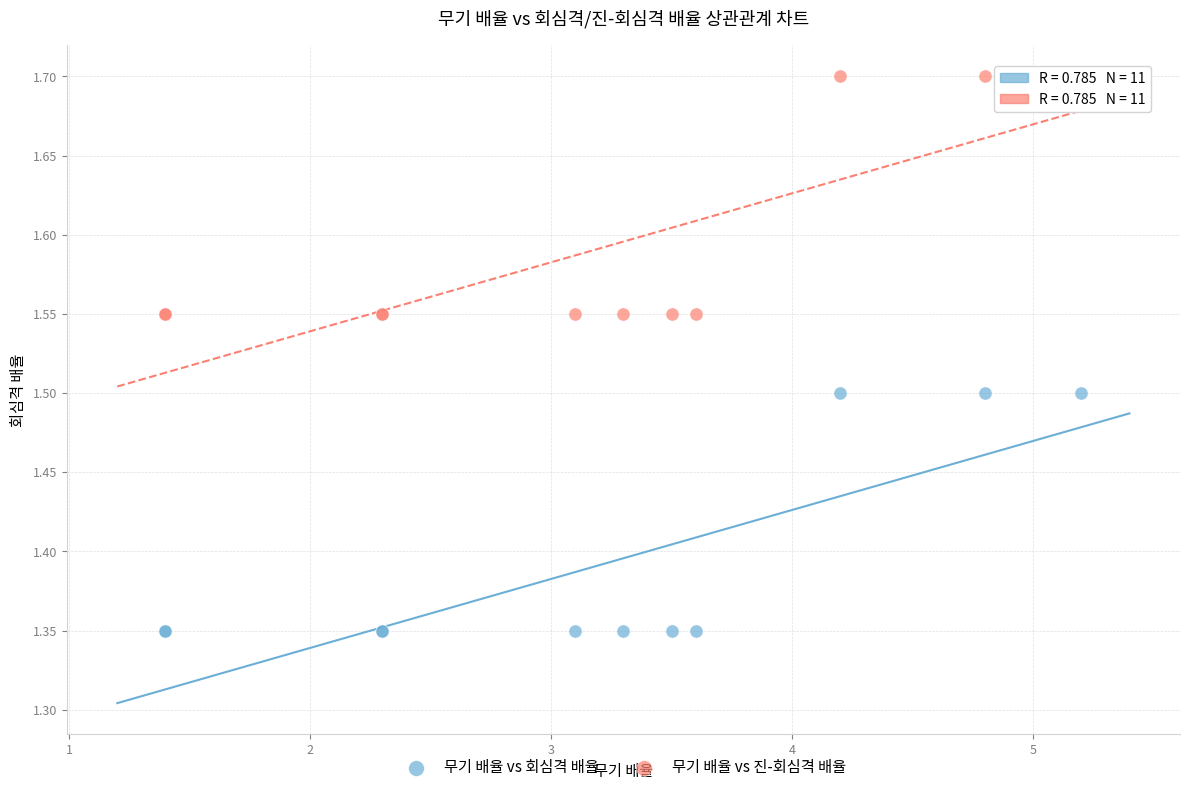

Which series contains the highest Y value?

무기 배율 vs 진-회심격 배율